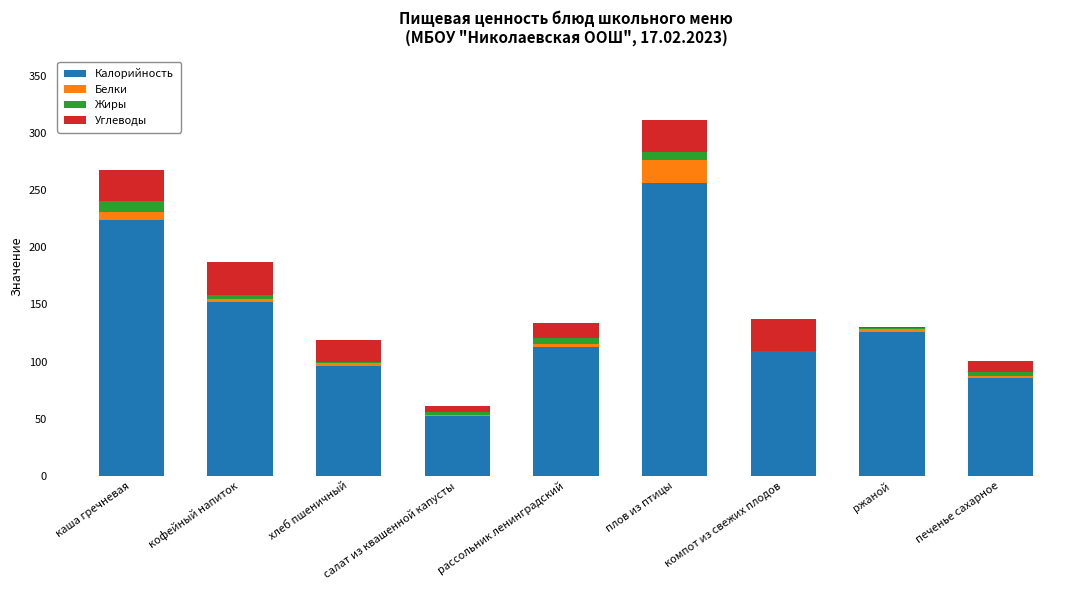

The value of Калорийность at хлеб пшеничный is 35.2. True or false?

False